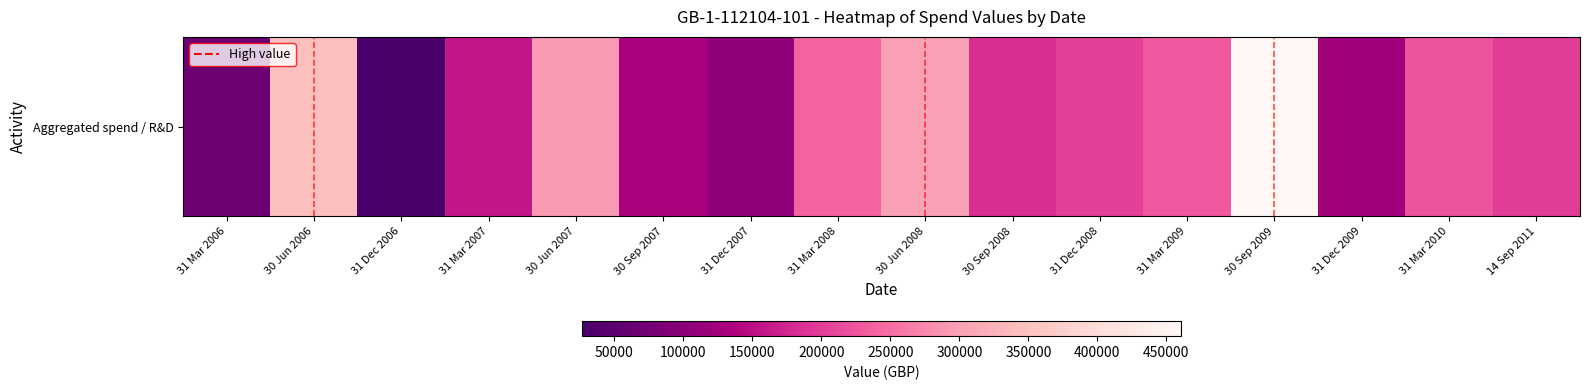

The chart shows a value of 133278 at 30 Sep 2007. True or false?

True